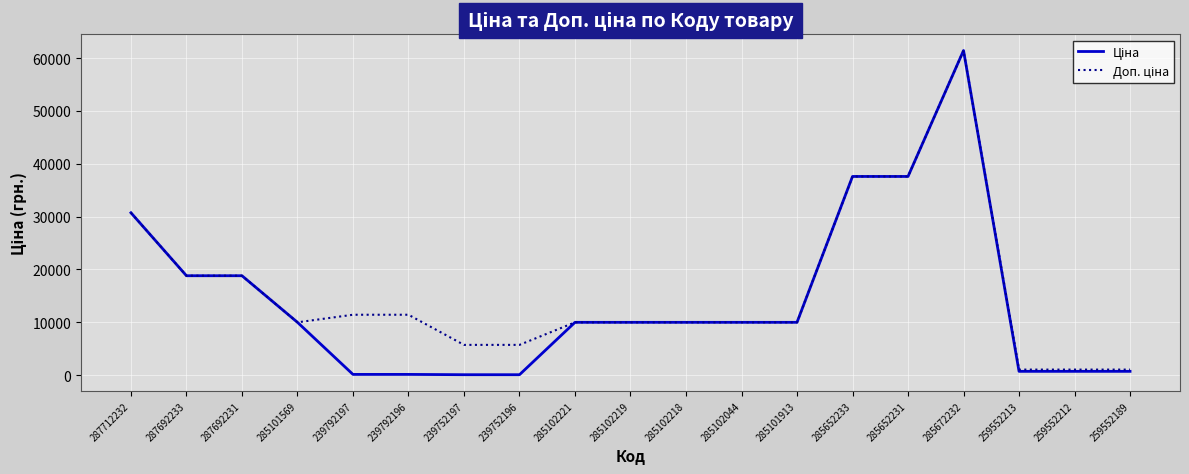

At which category is the sum across all series the highest?

285672232